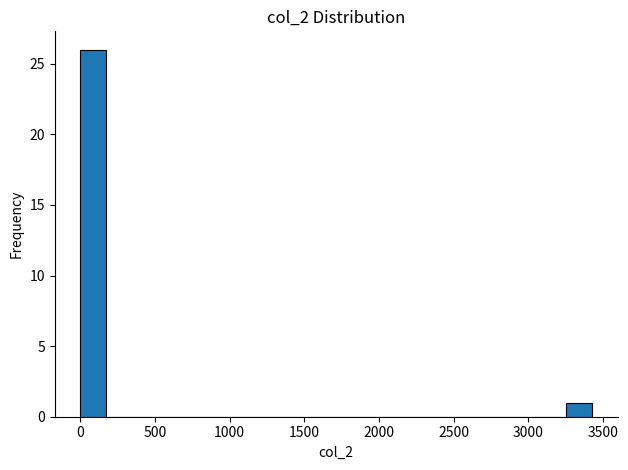

Read against the x-axis, roughly where is the centre of the tallest bar?

100